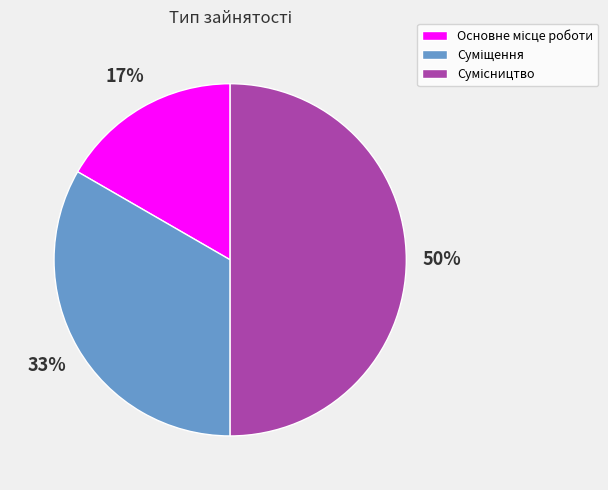

To the nearest percent, what is the difference between the largest and smallest slice percentages?

33%